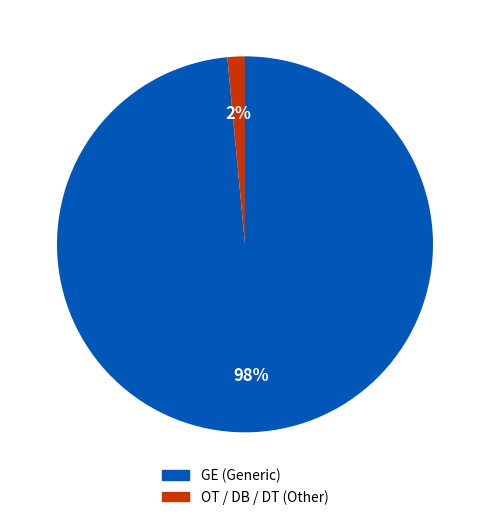

To the nearest percent, what is the average slice percentage?

50%